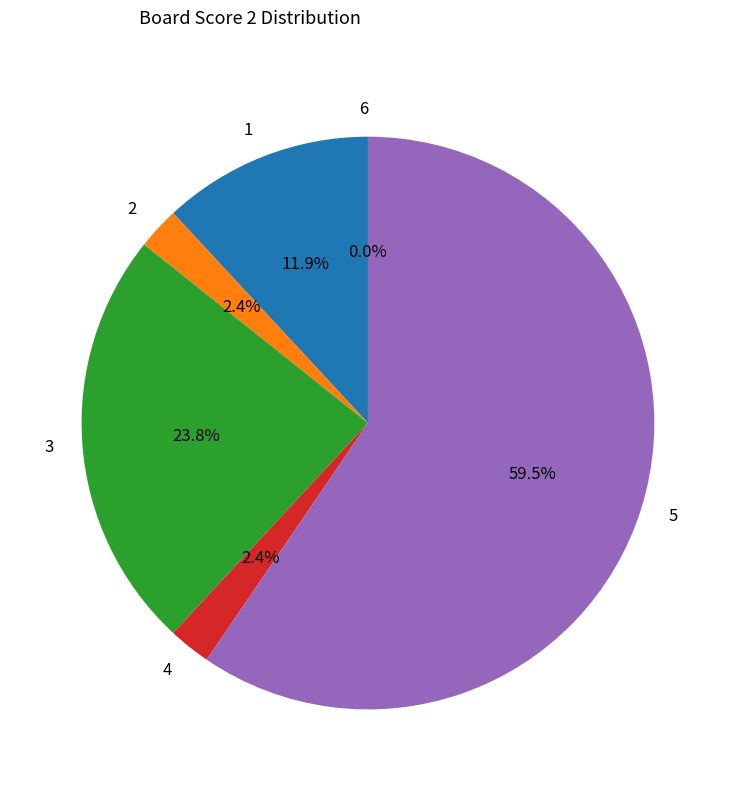

What is the largest slice in the pie chart?

5